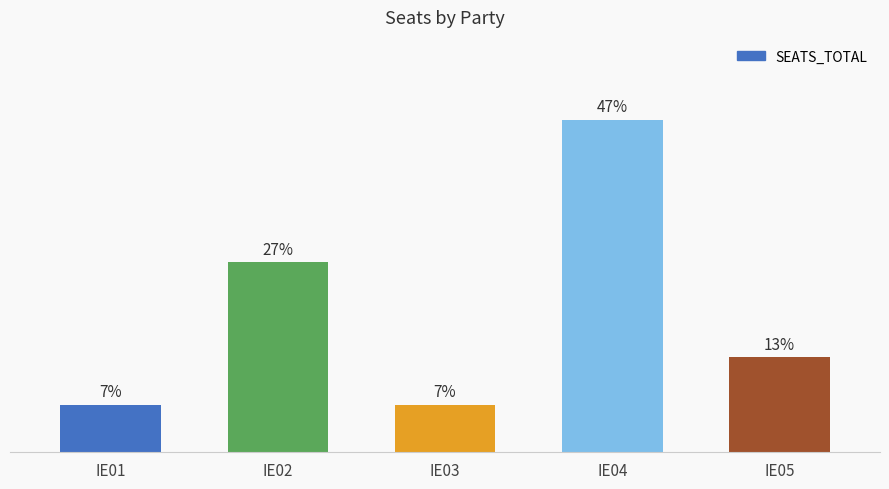

Does the chart contain any negative values?

No